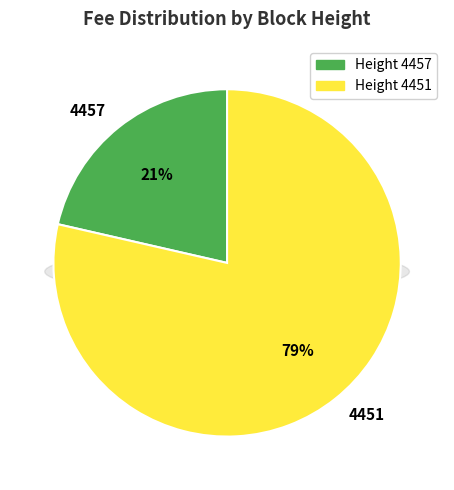

Is it true that 4451 is 88% of the pie?

False